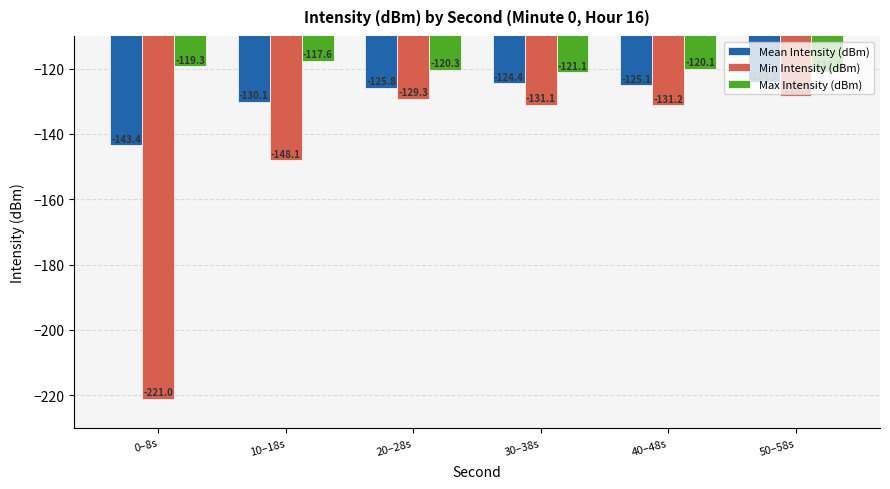

The Max Intensity (dBm) series shows -120.1 at 40–48s. True or false?

True